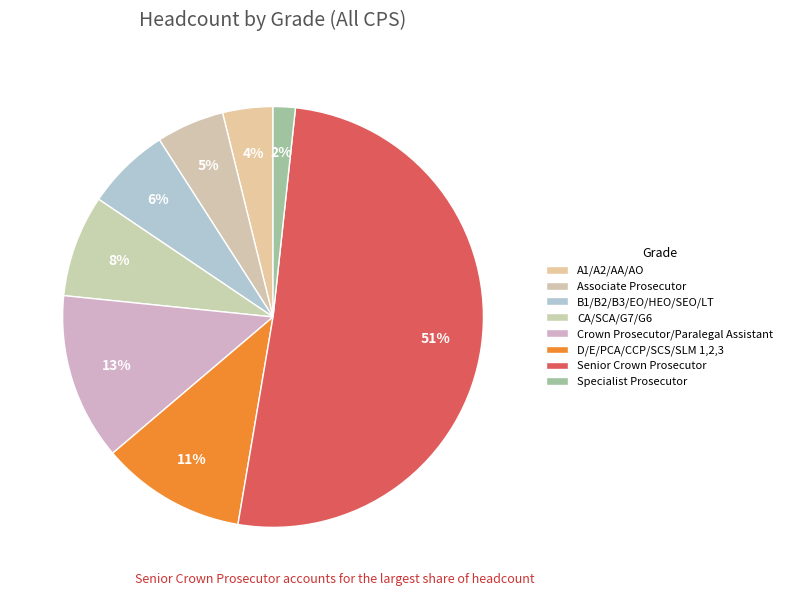

What percentage do CA/SCA/G7/G6 and A1/A2/AA/AO together represent?

11.7%